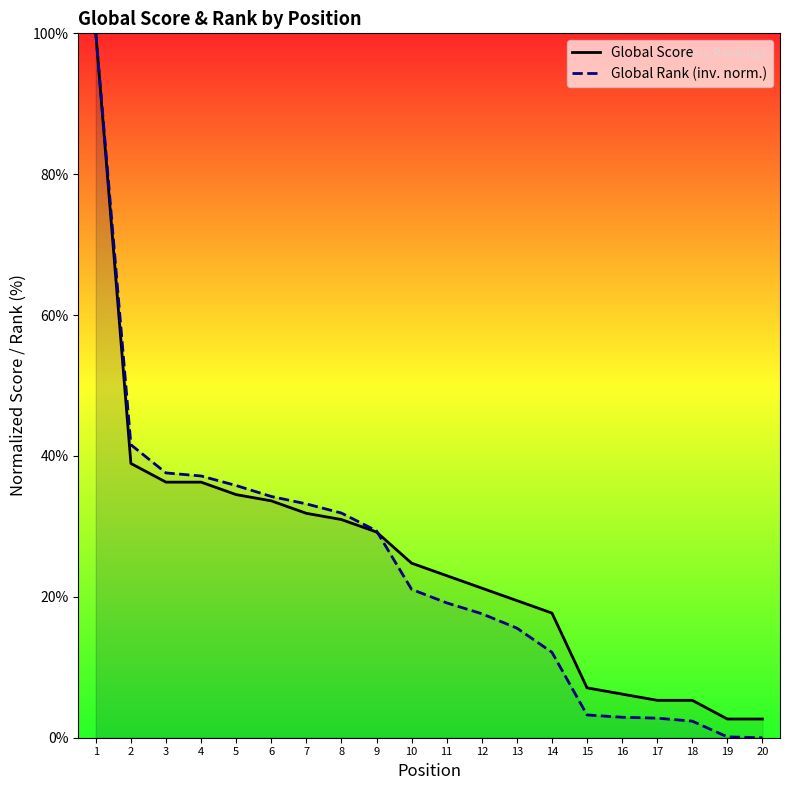

Rank the series at 12 from highest to lowest value.

Global Score, Global Rank (inv. norm.)